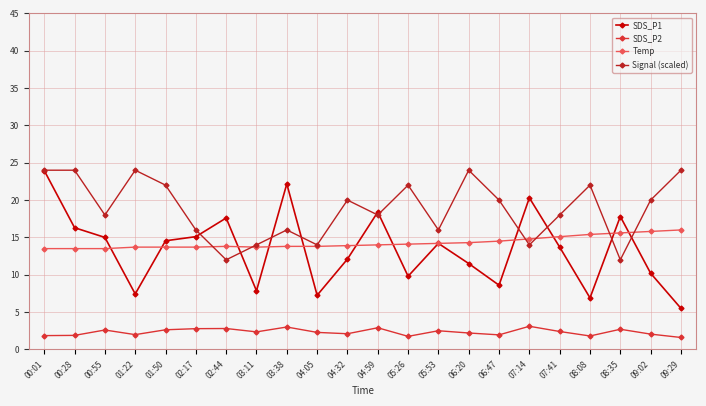

True or false: Signal (scaled) and SDS_P1 intersect in this chart.

True